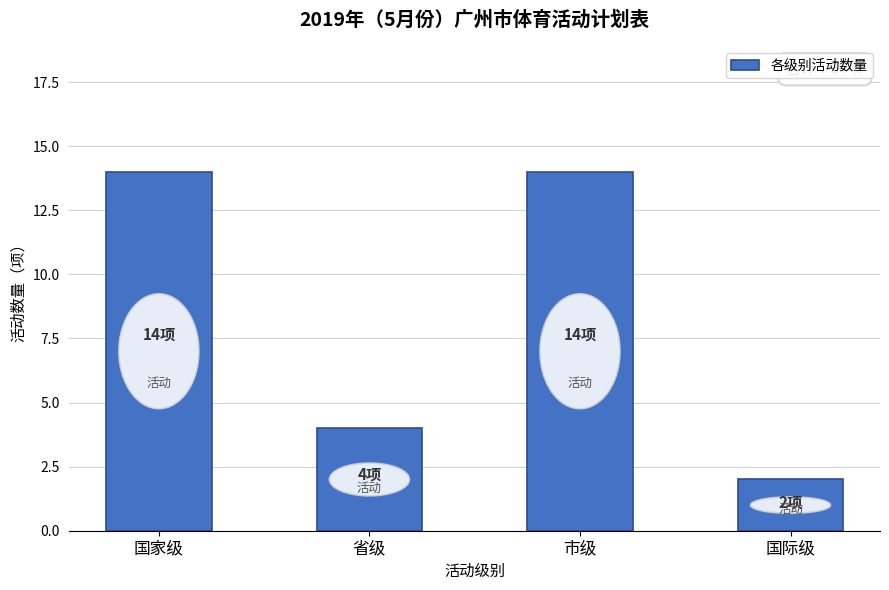

True or false: the data shows 1 at 国际级.

False